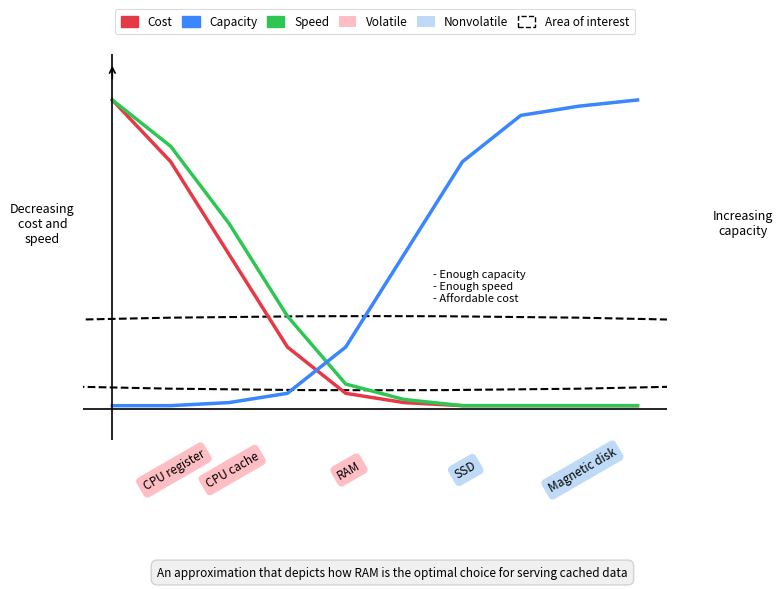

True or false: Capacity has more than 1 points higher than both neighbors.

False